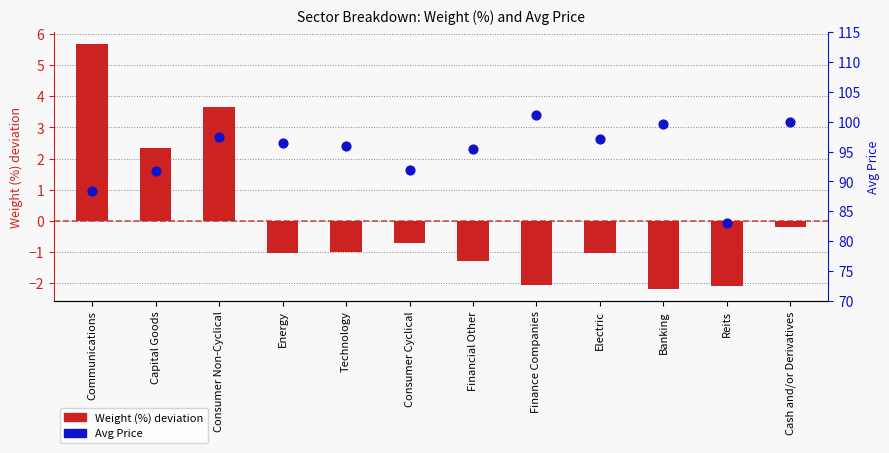

What are all the series names shown in the legend?

Weight (%) deviation, Avg Price